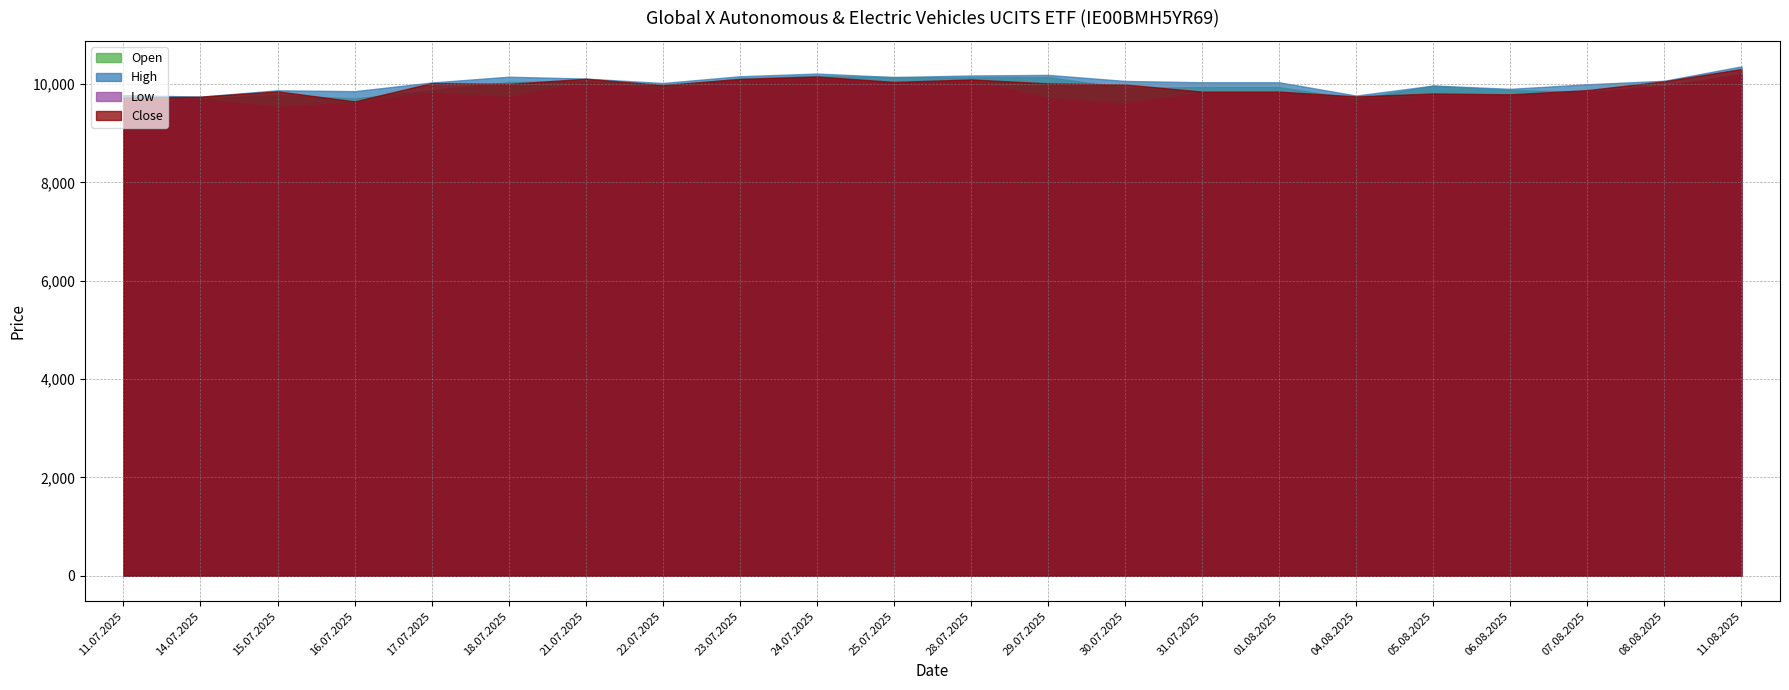

What is the difference between the highest and lowest values at 14.07.2025?

53